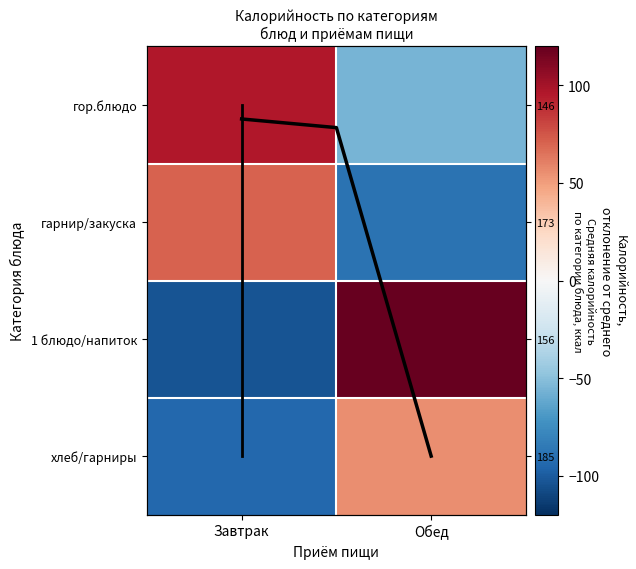

List the series in order of their overall mean, lowest first.

хлеб/гарниры, гарнир/закуска, 1 блюдо/напиток, гор.блюдо